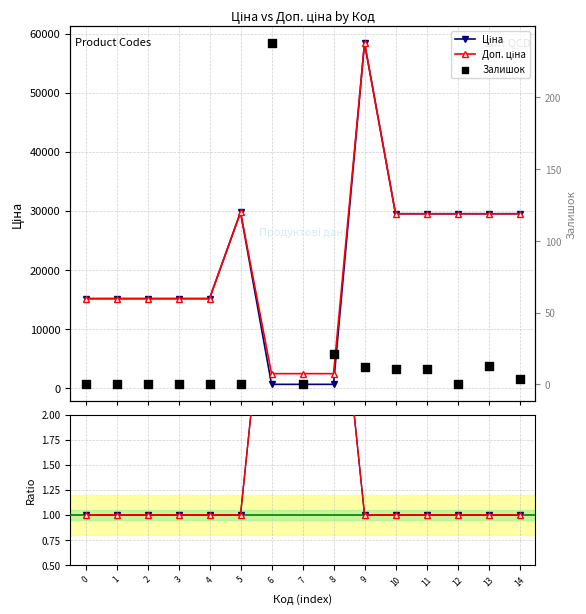

Which series contains the lowest Y value?

Залишок